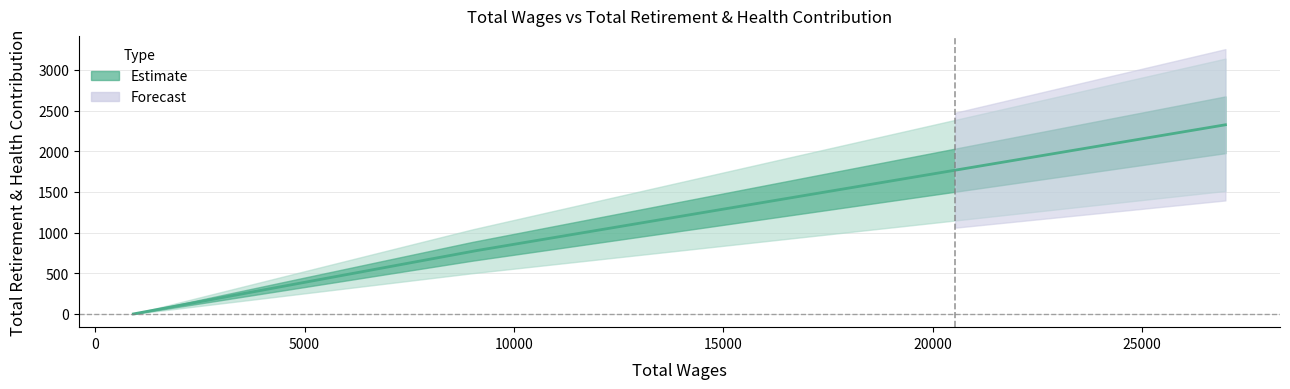

The chart shows a value of 1306 at 9010.0. True or false?

False